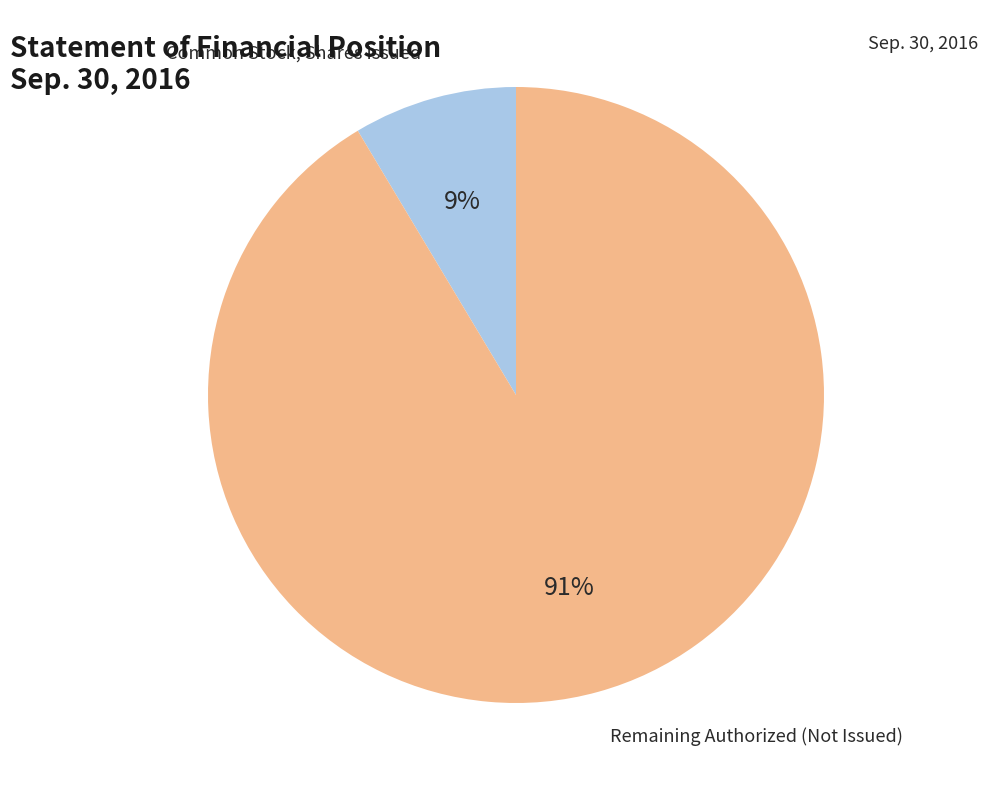

To the nearest percent, what portion does Remaining Authorized (Not Issued) represent?

91%